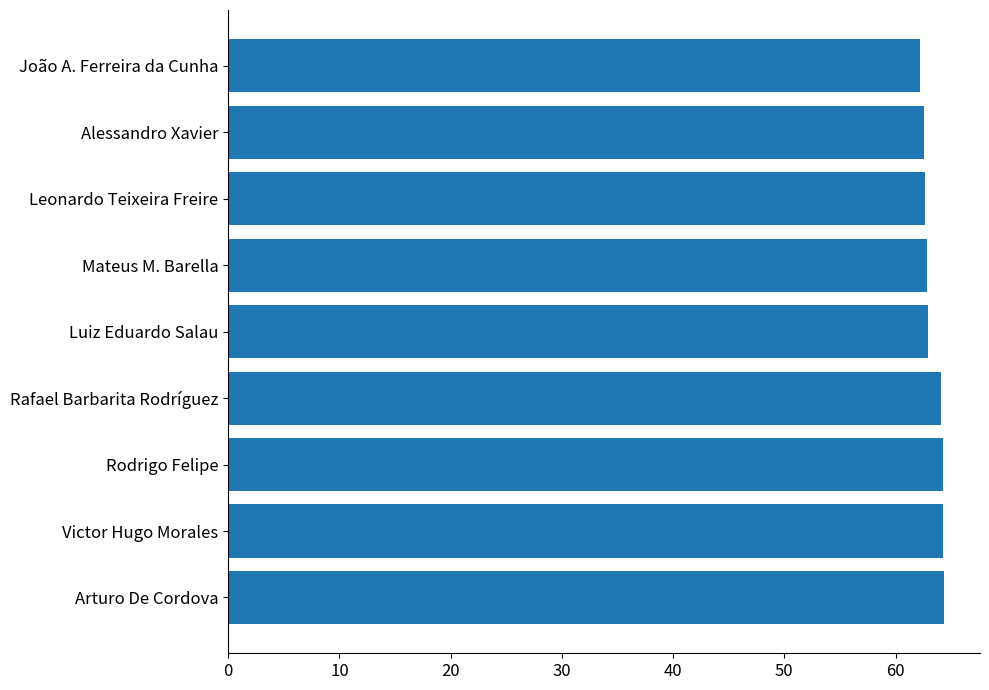

How many bars are there in total?

9